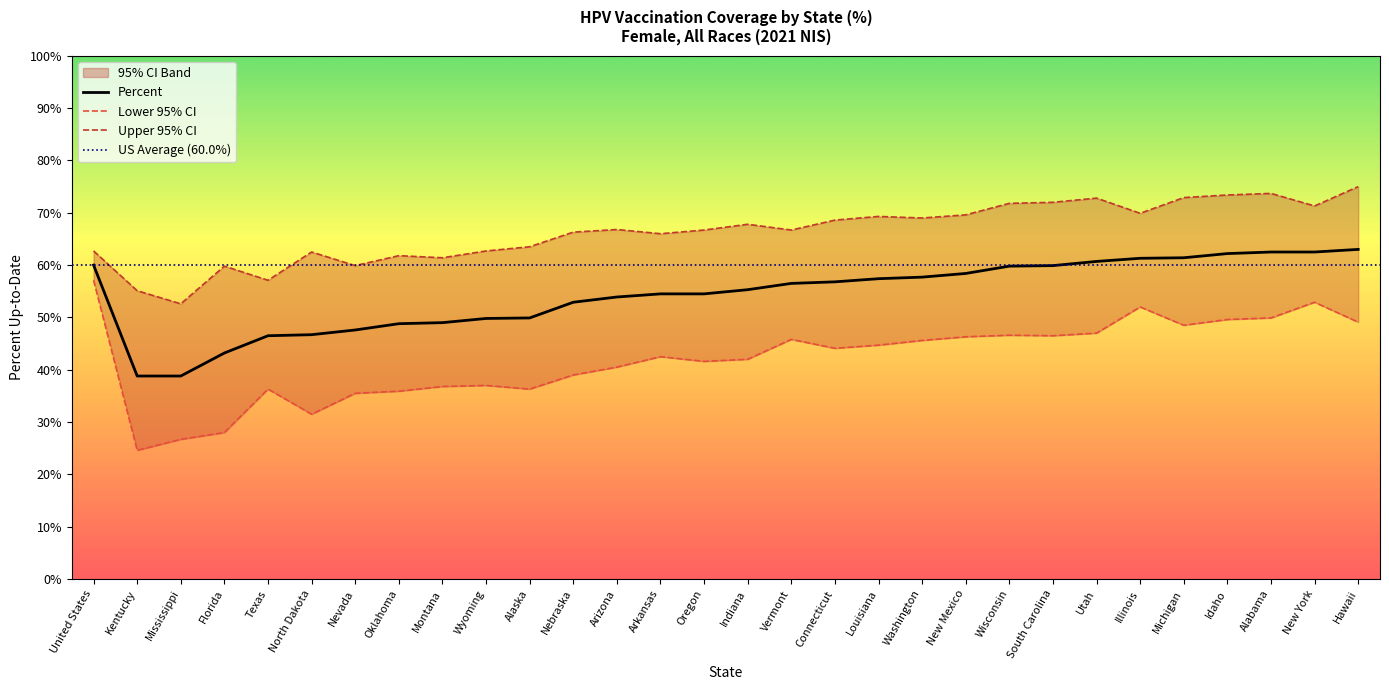

Between Arizona and Alabama, which series saw the biggest shift?

Lower 95% CI